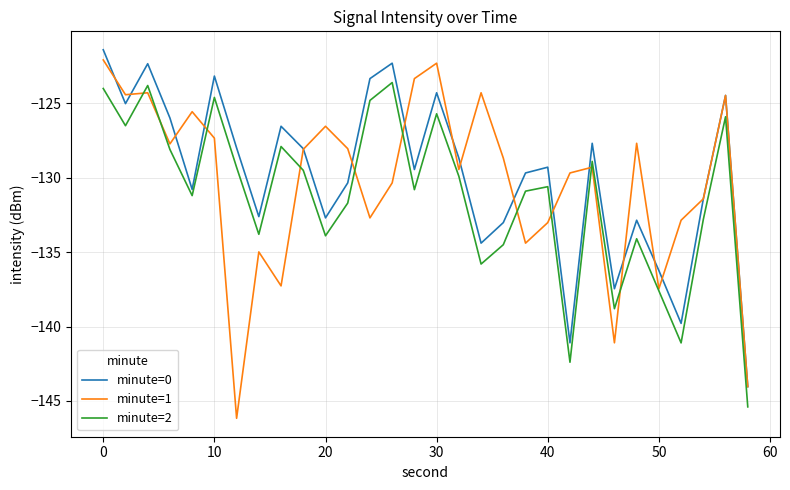

What is the maximum value for minute=2?

-123.6